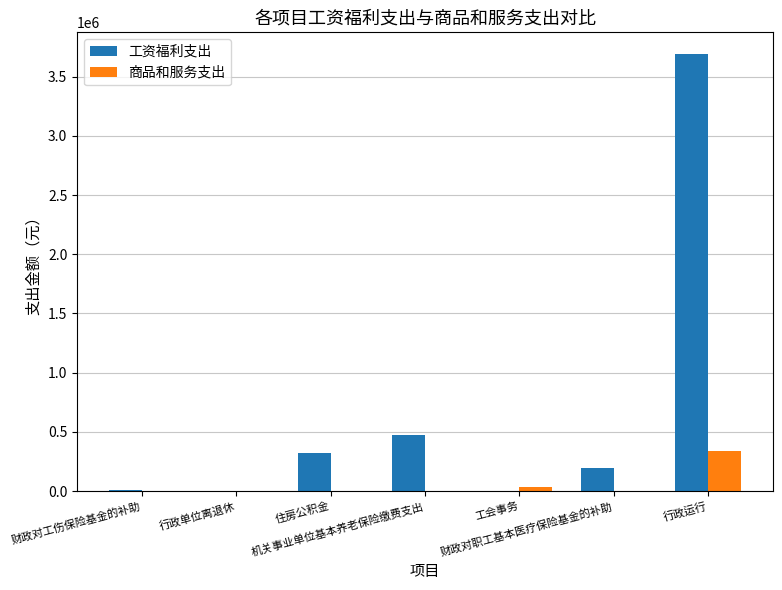

Which series has the largest total across all categories?

工资福利支出